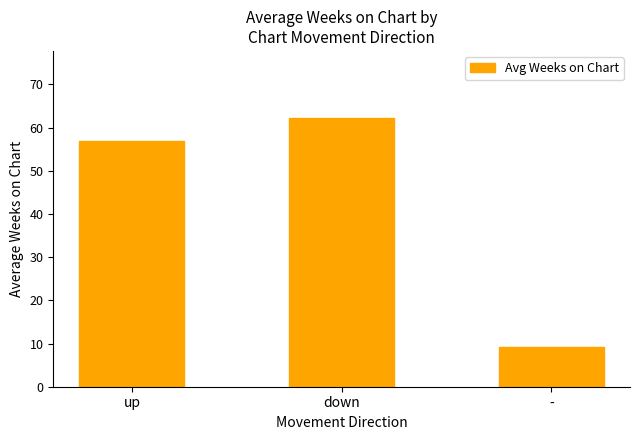

How many series are shown in this chart?

1